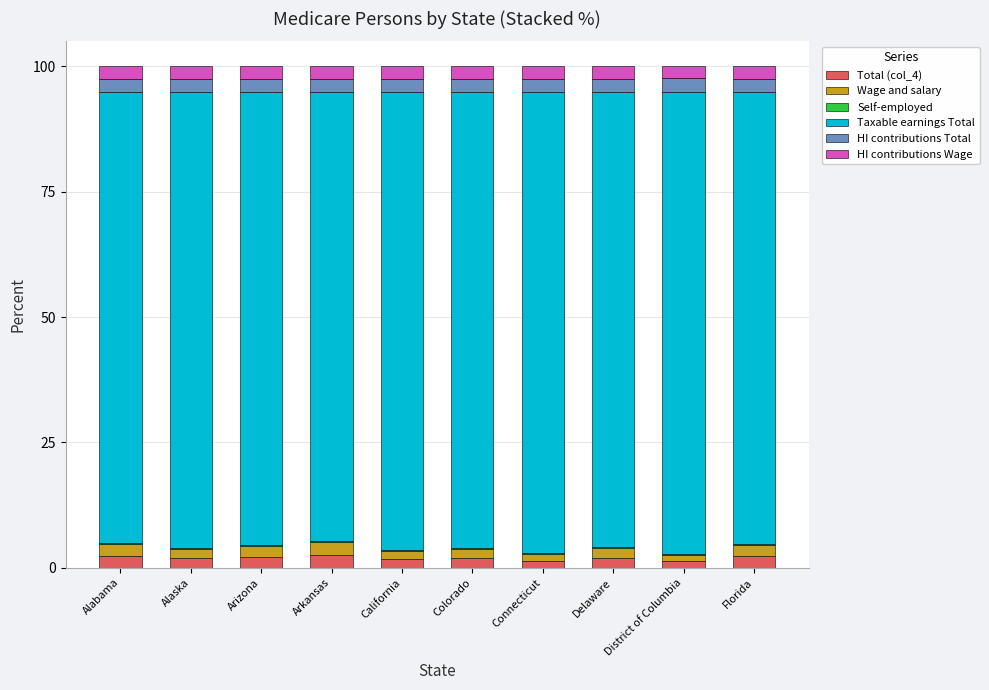

What is the sum of all Total (col_4) values?

19.9